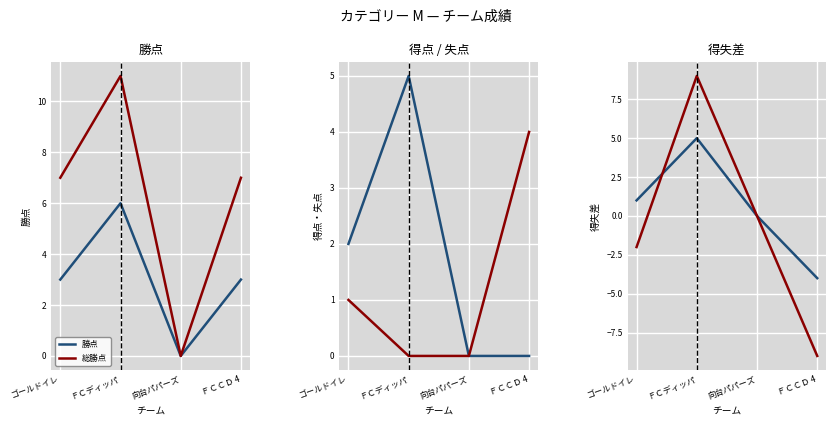

Is the value of 総勝点 at ゴールドイレ greater than the value of 失点 at 向台パパーズ?

Yes